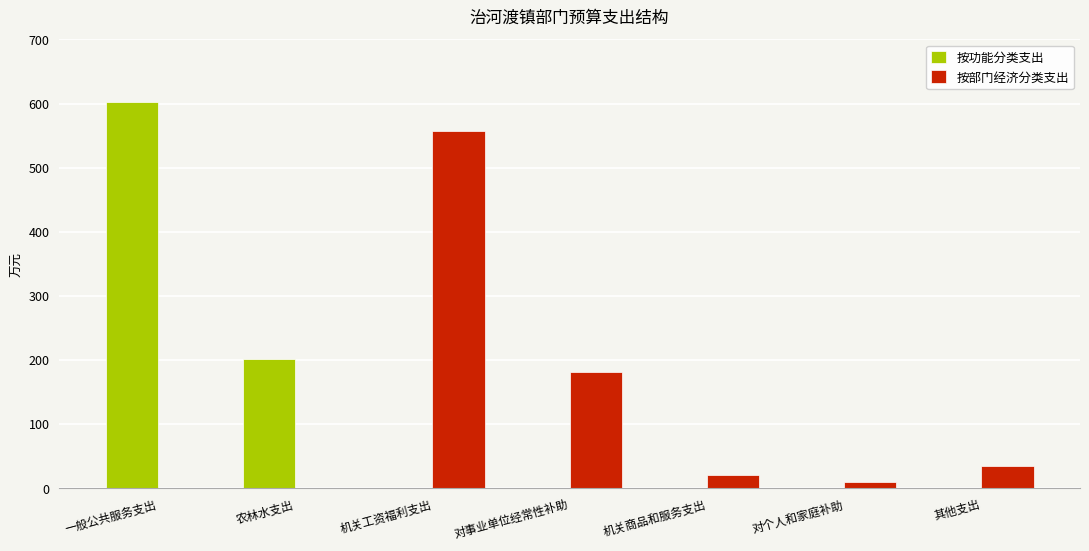

What is the total value across all series at 对事业单位经常性补助?

182.1